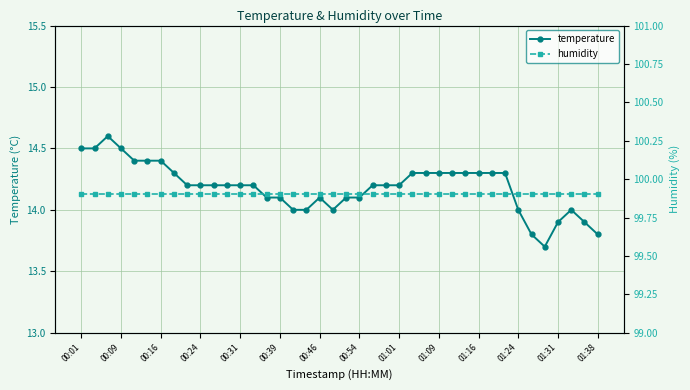

True or false: temperature has more than 0 points higher than both neighbors.

True